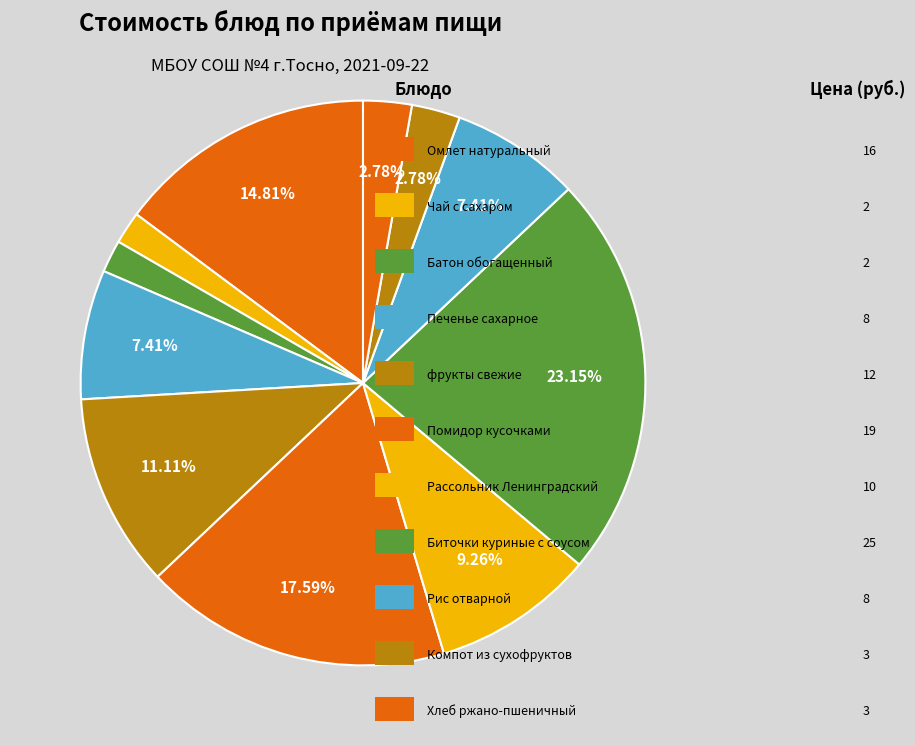

Count the number of slices in the pie.

11